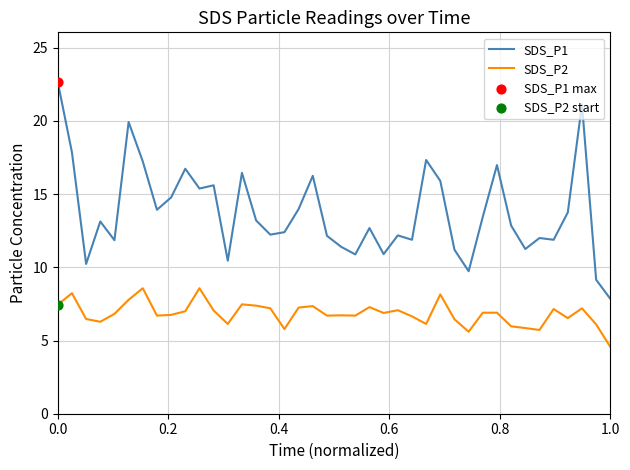

At how many categories does at least one series exceed 8?

39